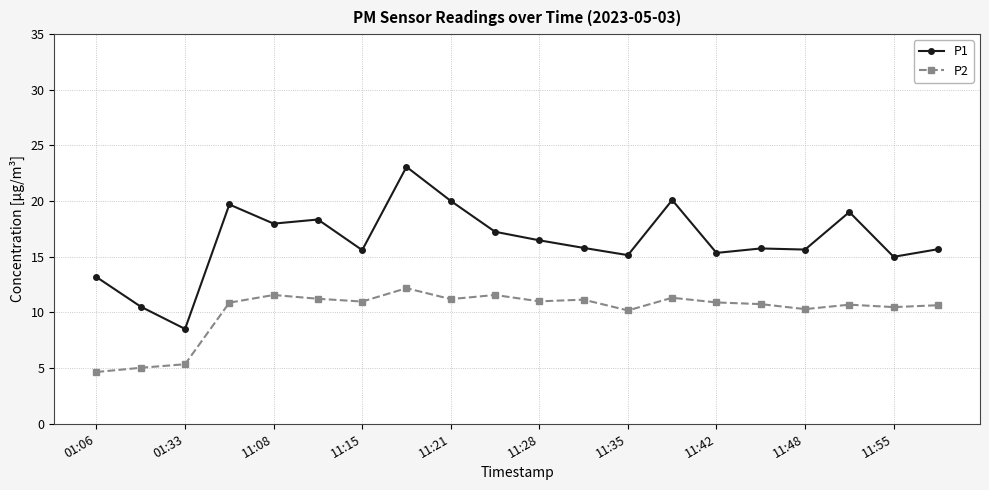

What is the lowest value of the P1 series?

8.5